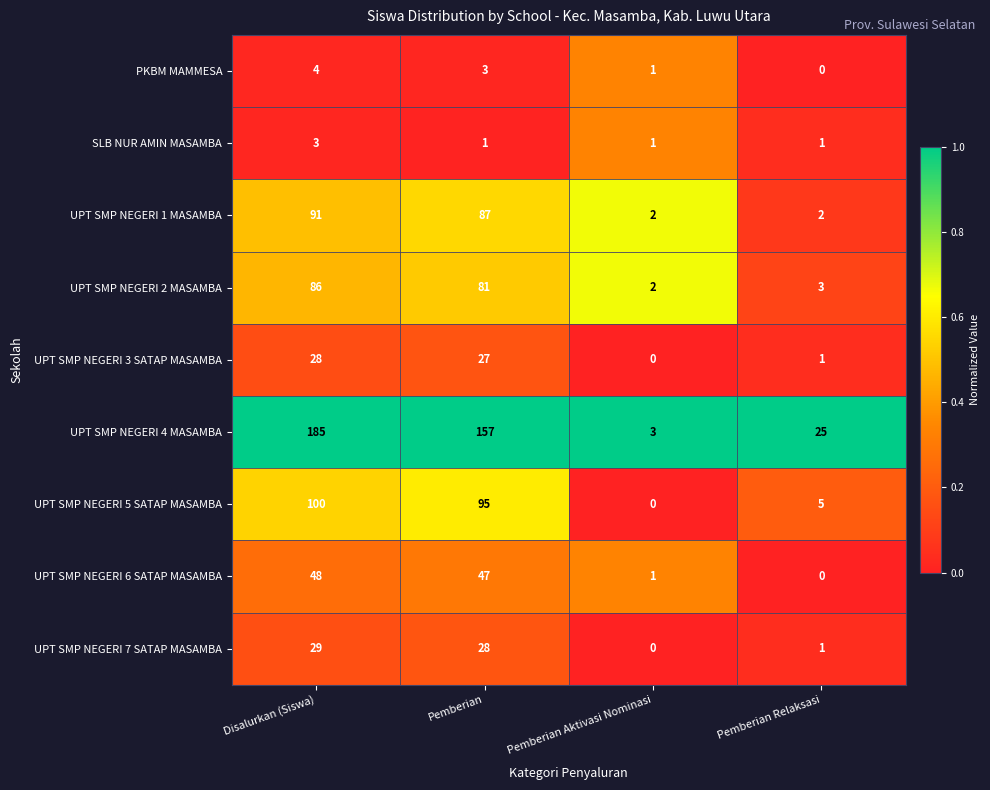

What is the total value across all series at Pemberian Relaksasi?

38